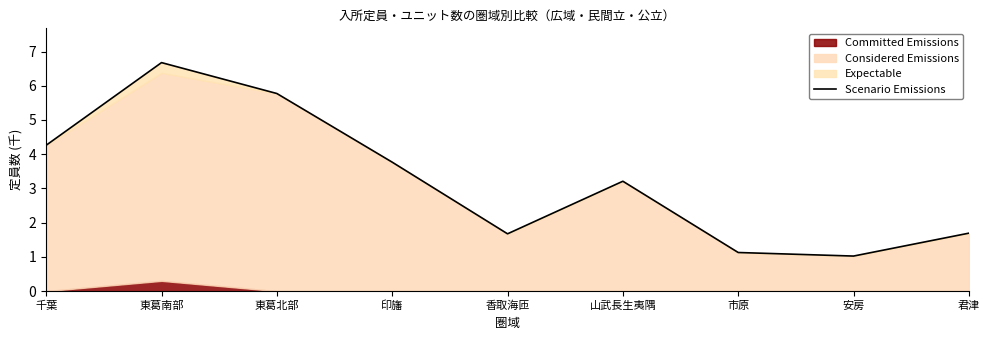

Reading left to right, what are all the values shown in this chart?

4.3	6.7	5.8	3.8	1.7	3.2	1.1	1.0	1.7